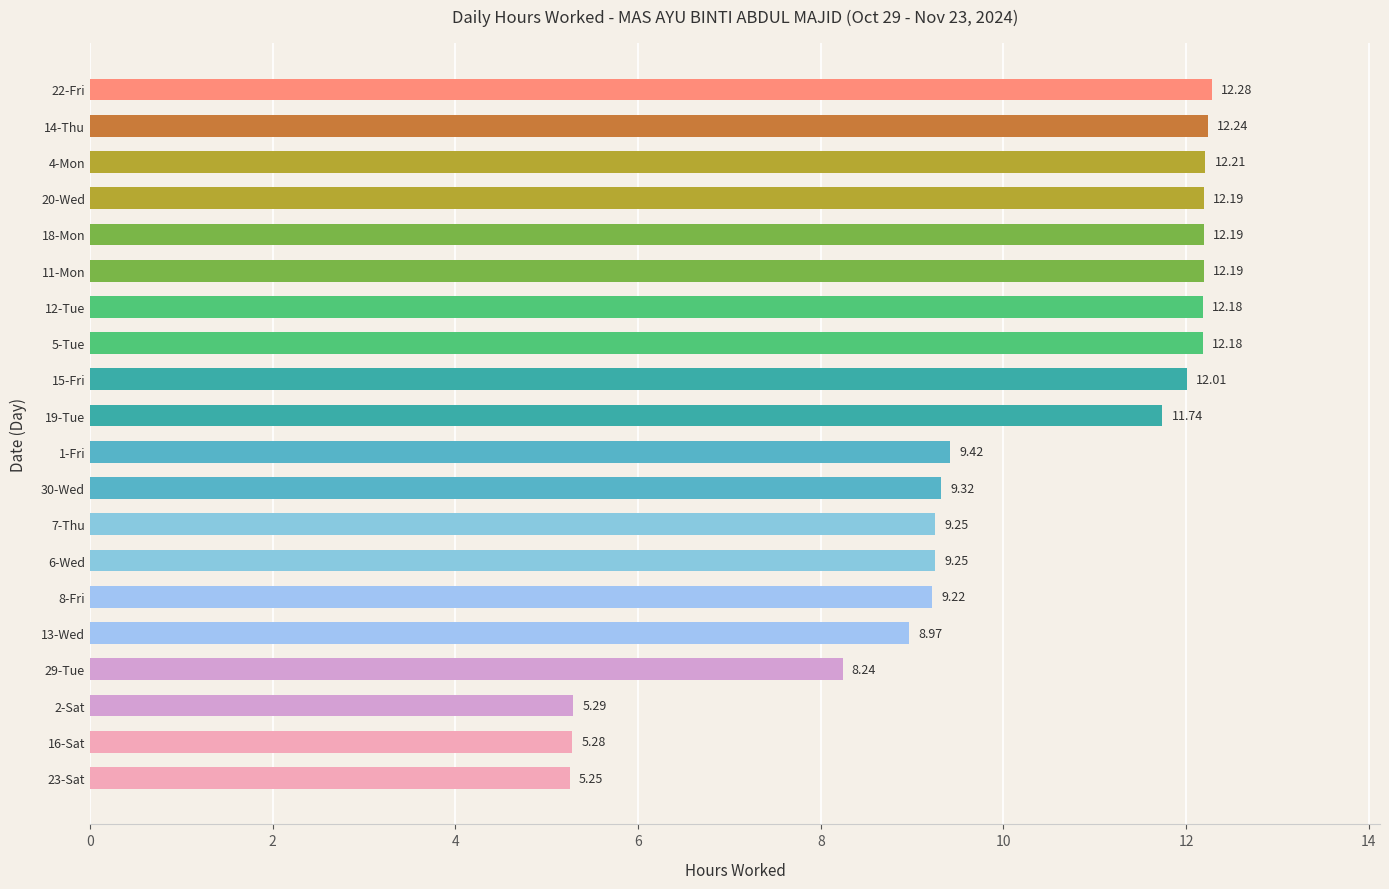

Approximately how many times larger is the value at 14-Thu compared to 11-Mon?

1.0